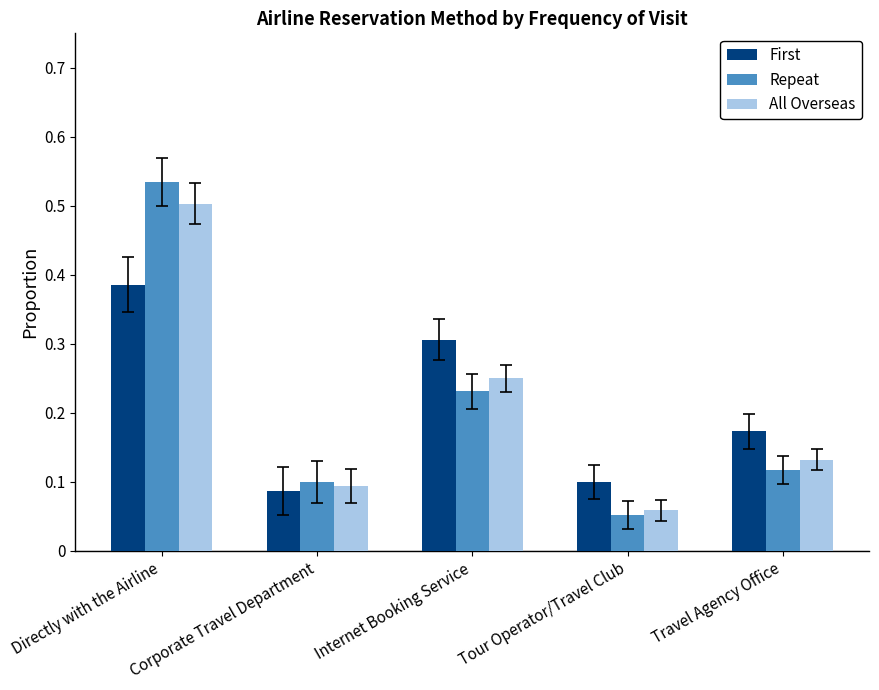

Rank the categories by All Overseas value from lowest to highest.

Tour Operator/Travel Club, Corporate Travel Department, Travel Agency Office, Internet Booking Service, Directly with the Airline